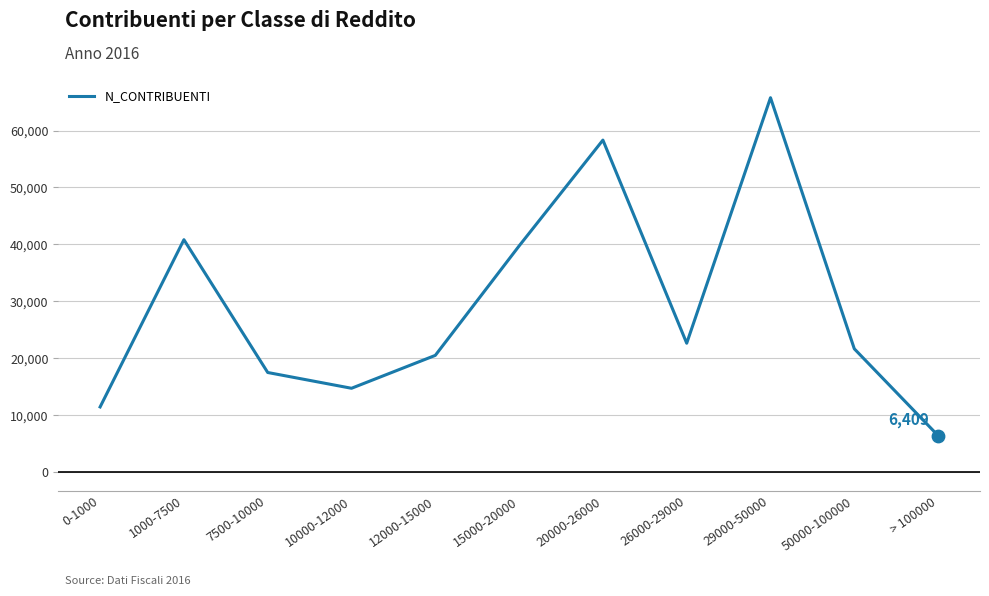

What is the change in value from 1000-7500 to 7500-10000?

-23327